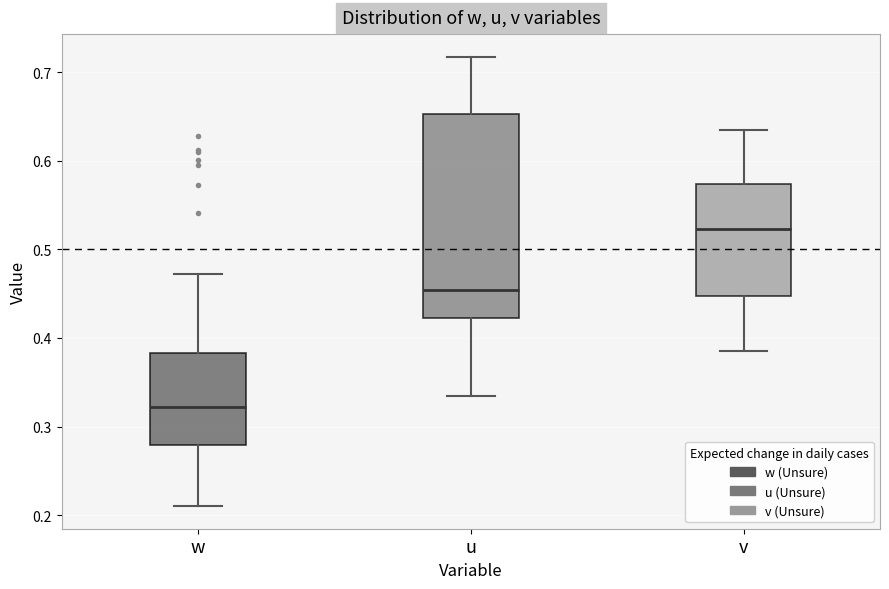

Reading left to right, read every box against the y-axis: the position of its median line, the range the box covers, and the ends of its whiskers. The values are not printed on the chart, so give them approximately, as read against the axis.

w: median 0.32, box 0.28 to 0.38, whiskers 0.21 to 0.47
u: median 0.45, box 0.42 to 0.65, whiskers 0.33 to 0.72
v: median 0.52, box 0.45 to 0.57, whiskers 0.39 to 0.63